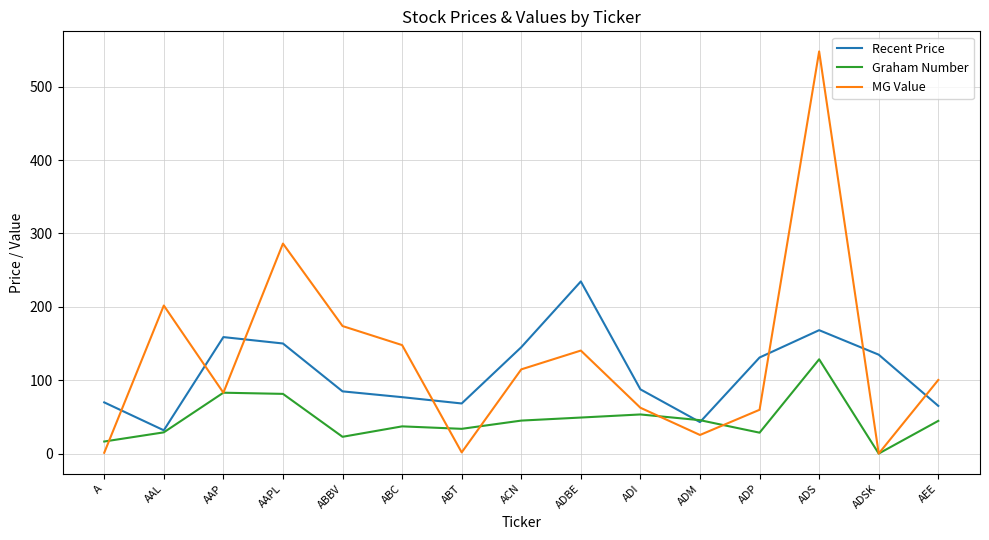

In MG Value, how many points are higher than both neighbors (excluding endpoints)?

4